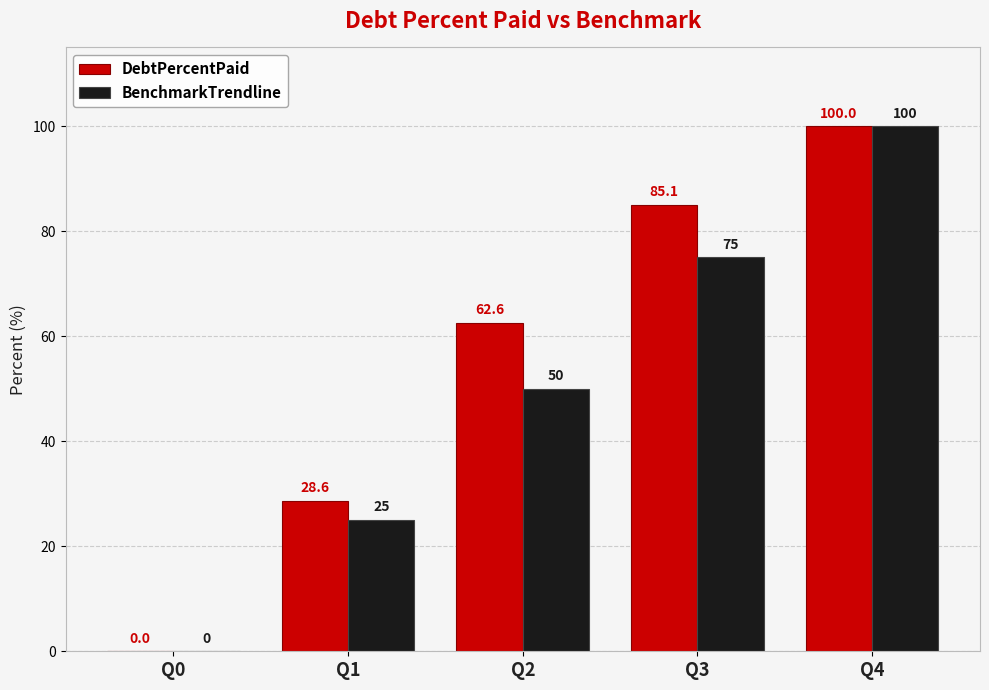

What is the maximum value shown in the chart?

100.0